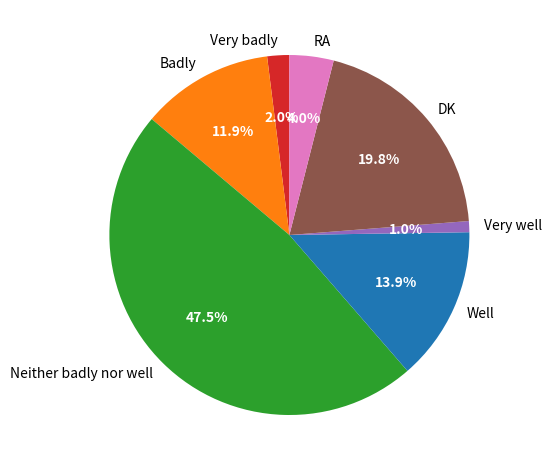

Is it true that Badly is 18% of the pie?

False